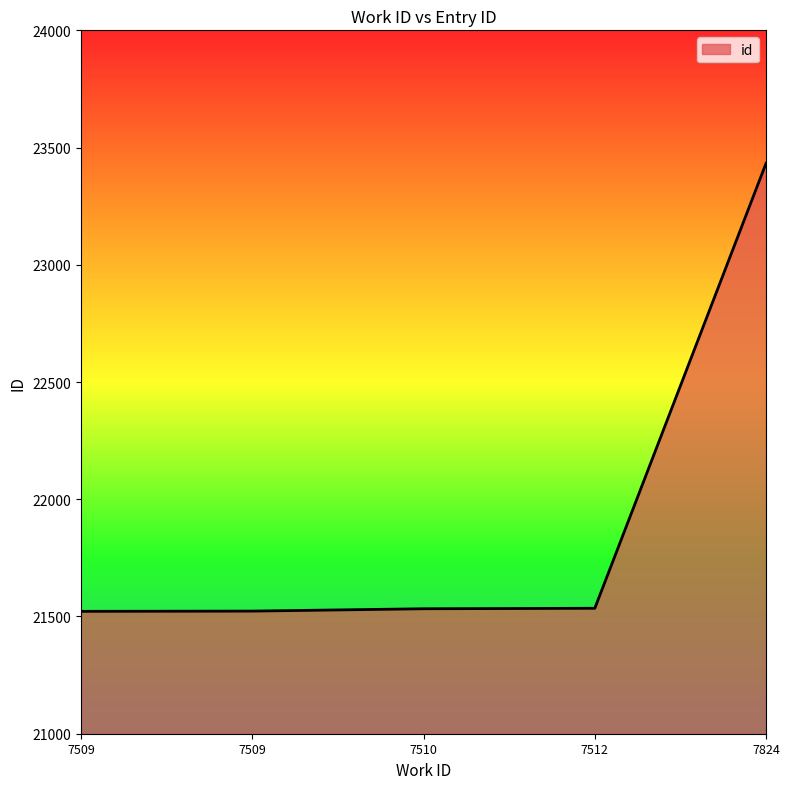

Which has a higher value, 7509 or 7824?

7824